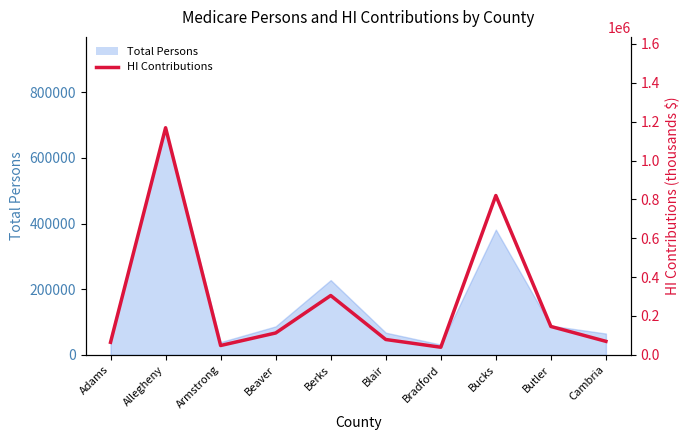

Where is the data nearest to the value 603995?

Bucks